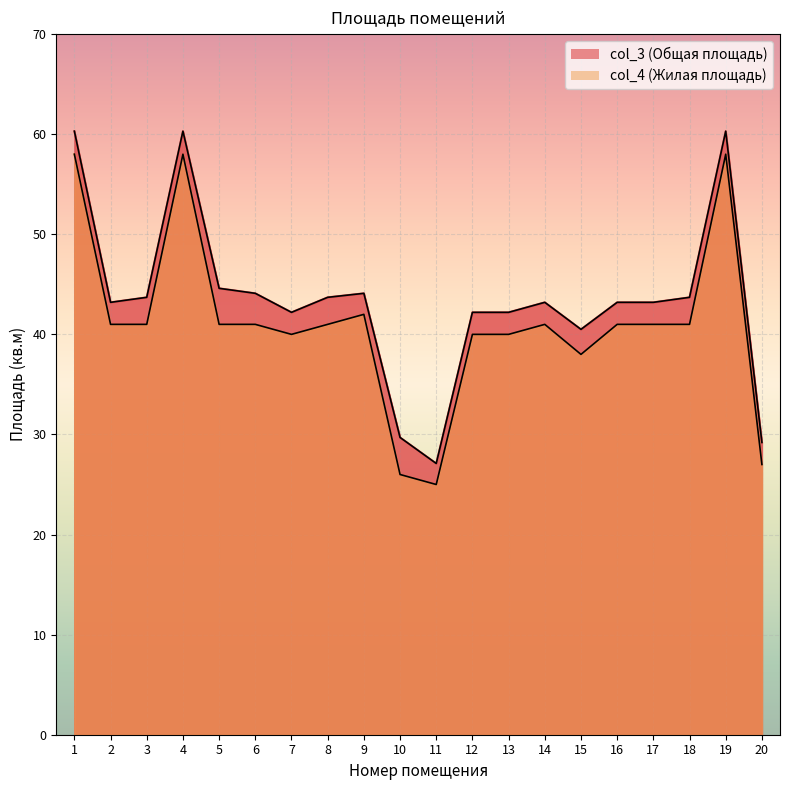

What is the sum of the col_4 values at 5 and 12?

81.0